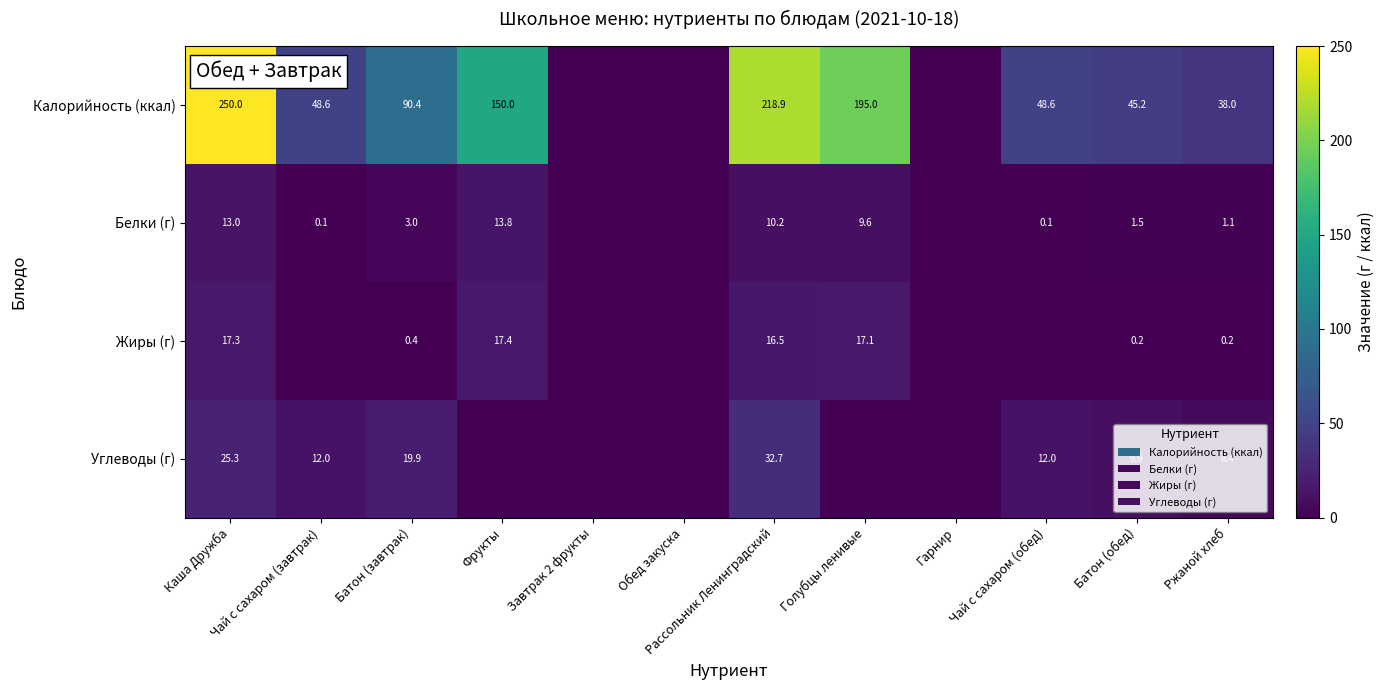

What is the difference between the Жиры (г) values at Каша Дружба and Батон (завтрак)?

16.9